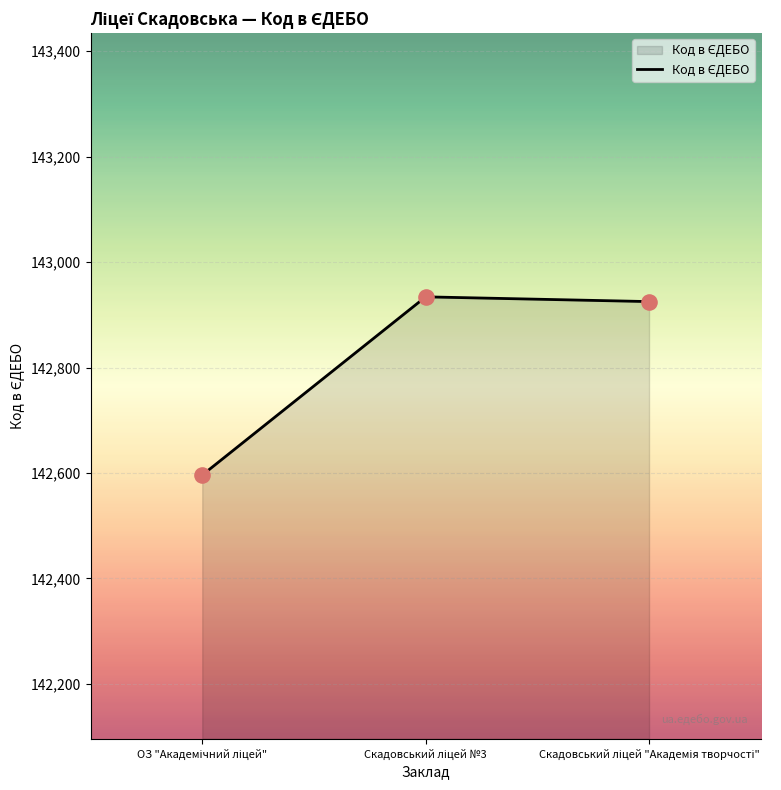

What is the difference between the maximum and minimum values?

338